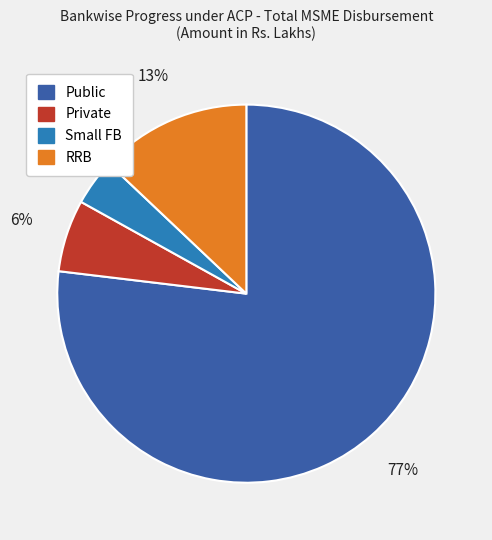

Which has a higher value, RRB or Public?

Public